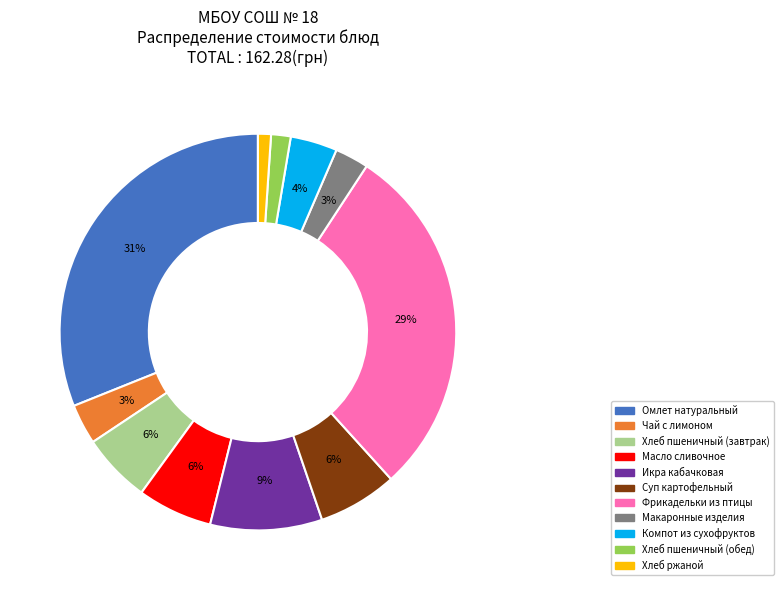

Combined, do Масло сливочное and Компот из сухофруктов account for over 50%?

No